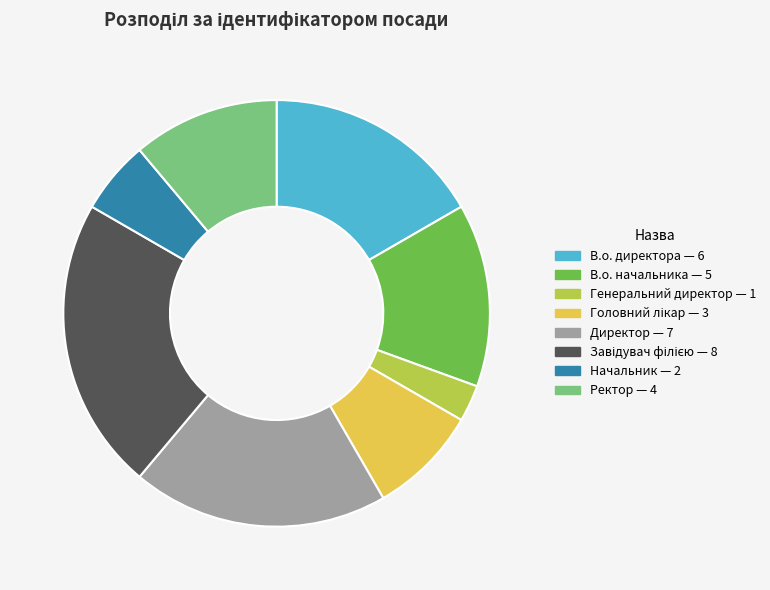

Is the sum of Ректор and В.о. начальника greater than half?

No